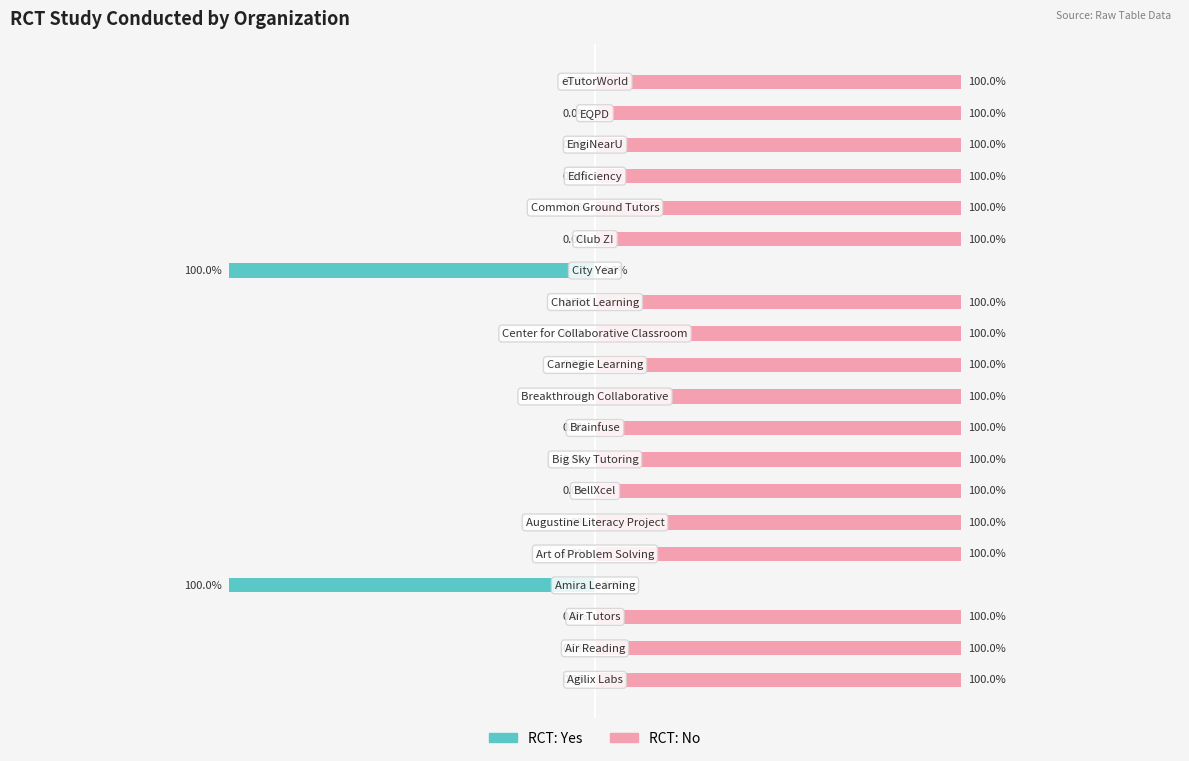

What are all the series names shown in the legend?

RCT: Yes, RCT: No